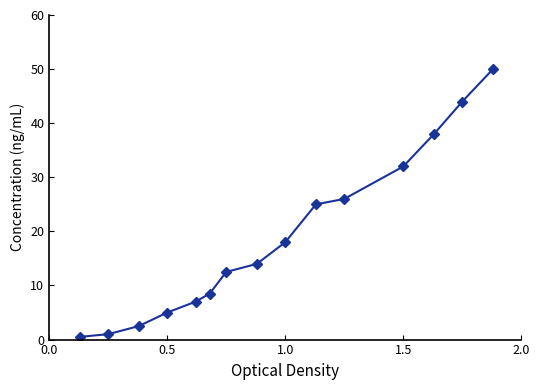

What is the value of the 4th point from the left?

5.0